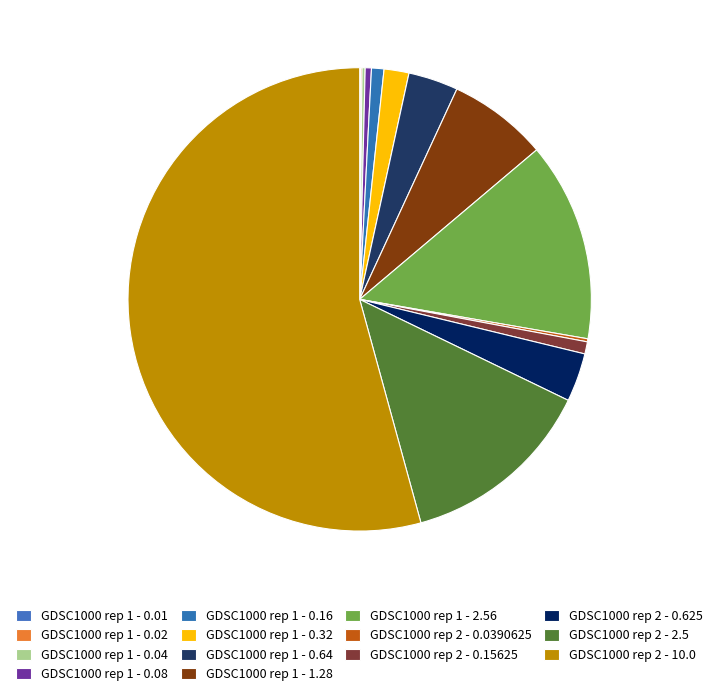

To the nearest percent, what is the difference between the GDSC1000 rep 1 - 0.01 and GDSC1000 rep 2 - 10.0 slice percentages?

54%